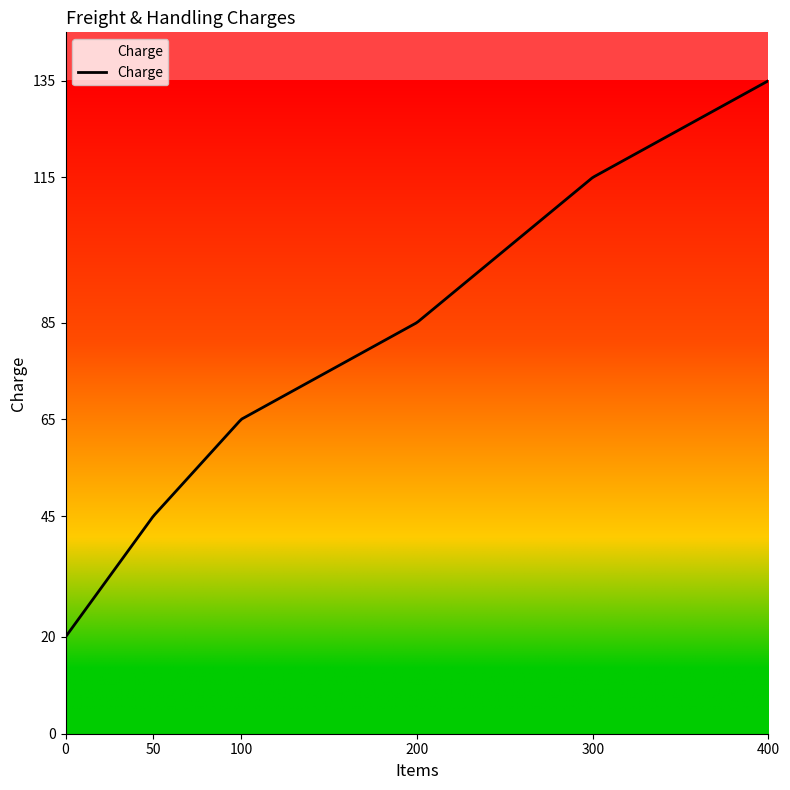

What is the smallest value displayed?

20.0